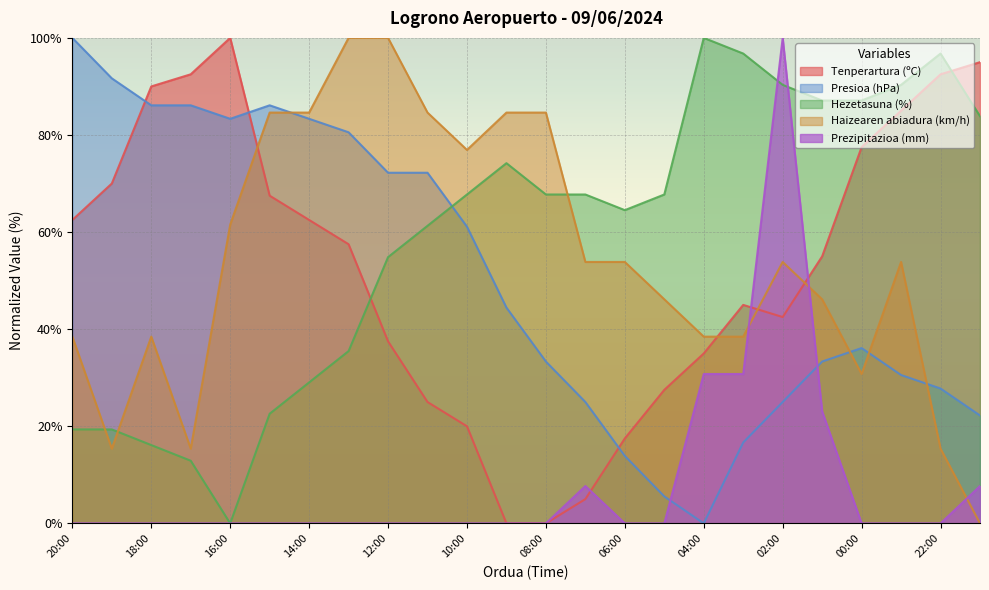

Reading left to right, transcribe all the data shown in this chart.

Tenperartura (ºC): 62.5	70.0	90.0	92.5	100.0	67.5	62.5	57.5	37.5	25.0	20.0	0.0	0.0	5.0	17.5	27.5	35.0	45.0	42.5	55.0	77.5	85.0	92.5	95.0
Presioa (hPa): 100.0	91.7	86.1	86.1	83.3	86.1	83.3	80.6	72.2	72.2	61.1	44.4	33.3	25.0	13.9	5.6	0.0	16.7	25.0	33.3	36.1	30.6	27.8	22.2
Hezetasuna (%): 19.4	19.4	16.1	12.9	0.0	22.6	29.0	35.5	54.8	61.3	67.7	74.2	67.7	67.7	64.5	67.7	100.0	96.8	90.3	87.1	87.1	90.3	96.8	83.9
Haizearen abiadura (km/h): 38.5	15.4	38.5	15.4	61.5	84.6	84.6	100.0	100.0	84.6	76.9	84.6	84.6	53.8	53.8	46.2	38.5	38.5	53.8	46.2	30.8	53.8	15.4	0.0
Prezipitazioa (mm): 0.0	0.0	0.0	0.0	0.0	0.0	0.0	0.0	0.0	0.0	0.0	0.0	0.0	7.7	0.0	0.0	30.8	30.8	100.0	23.1	0.0	0.0	0.0	7.7